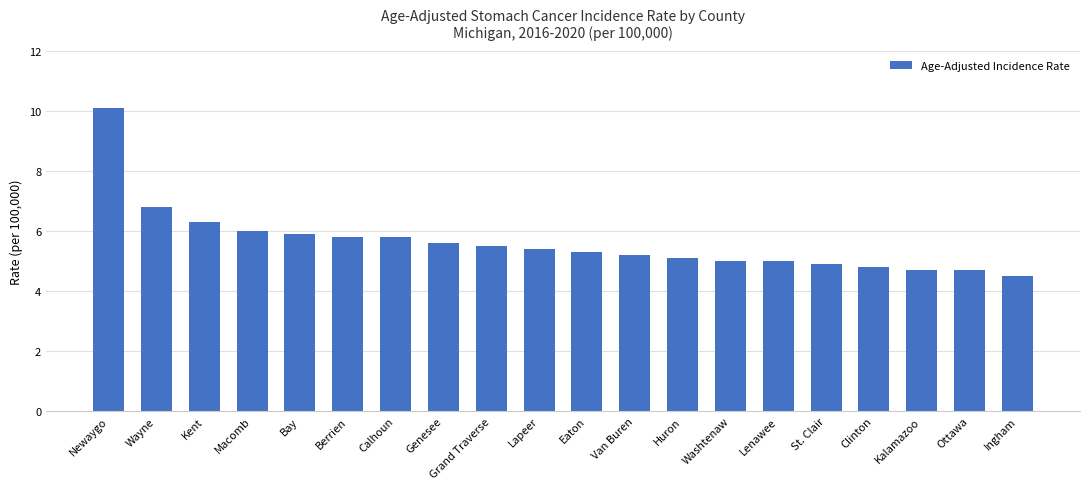

What is the label of the 4th bar from the right?

Clinton